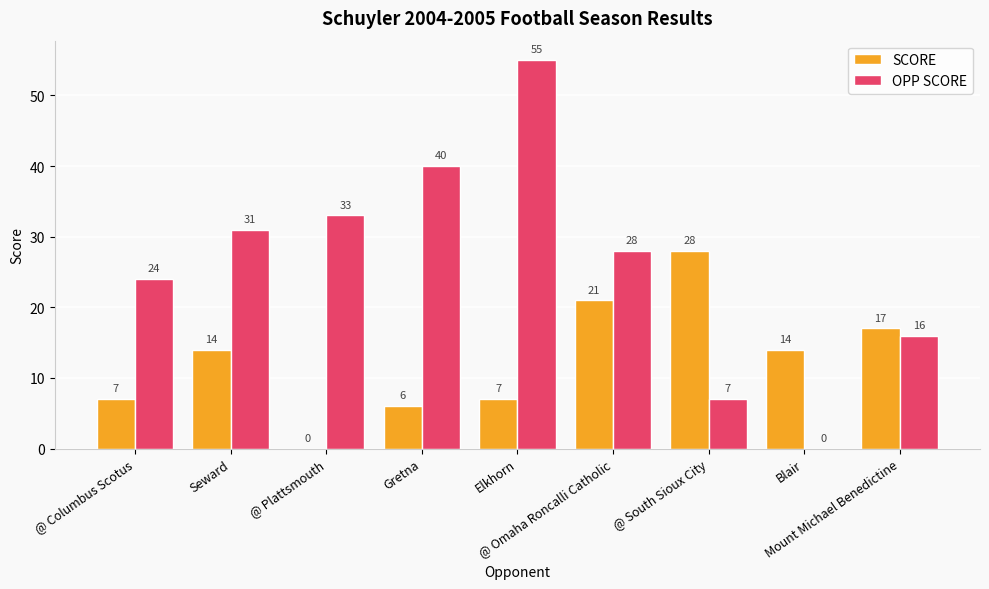

What is the spread (max minus min) of values at Blair?

14